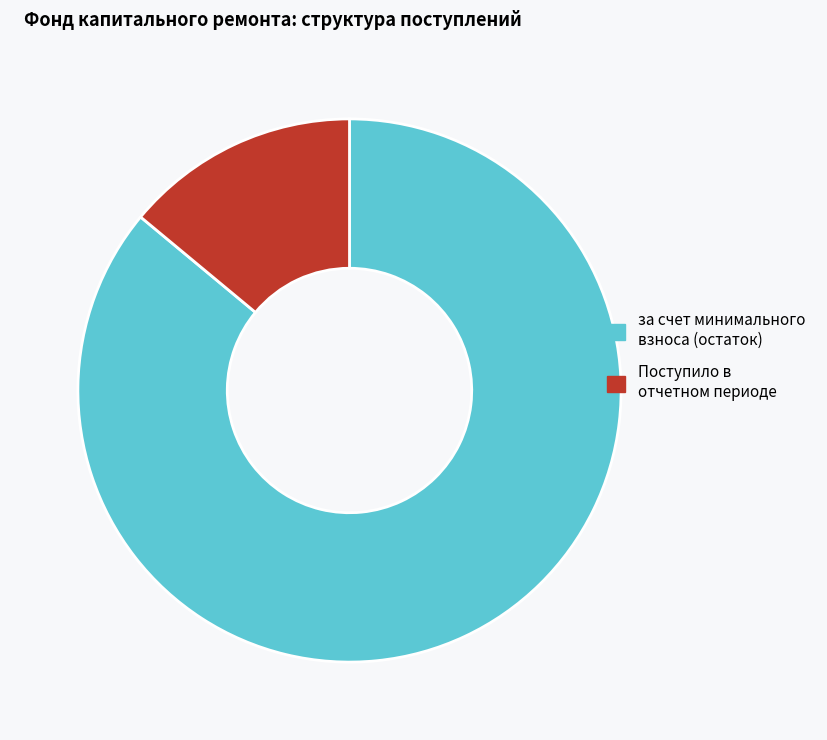

Rank the categories by value from lowest to highest.

Поступило в отчетном периоде, за счет минимального взноса (остаток)